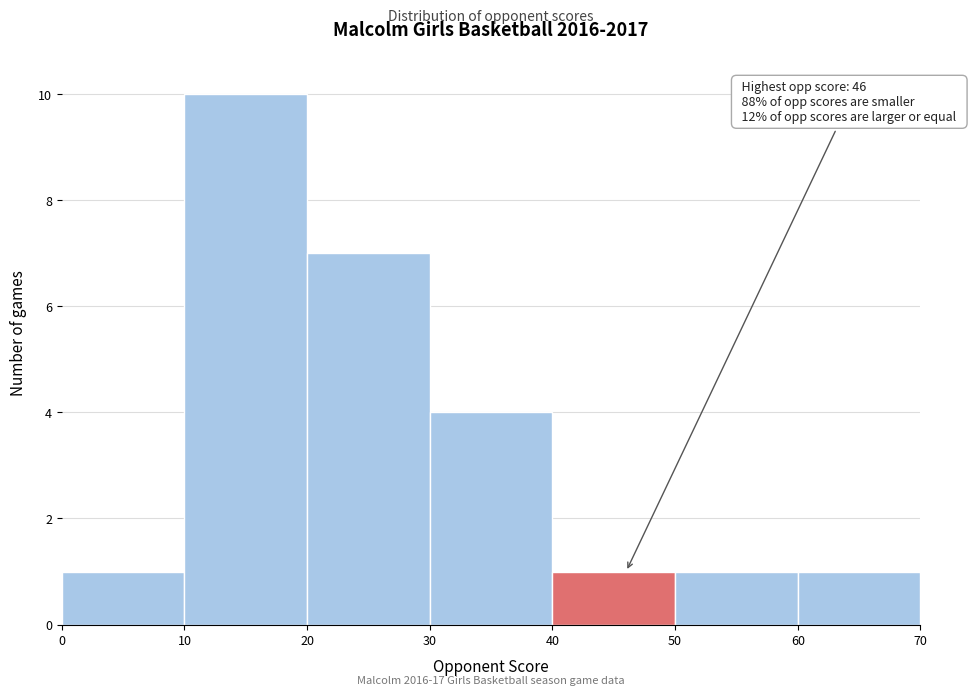

Over which range of the x-axis is the bar tallest?

10 to 20